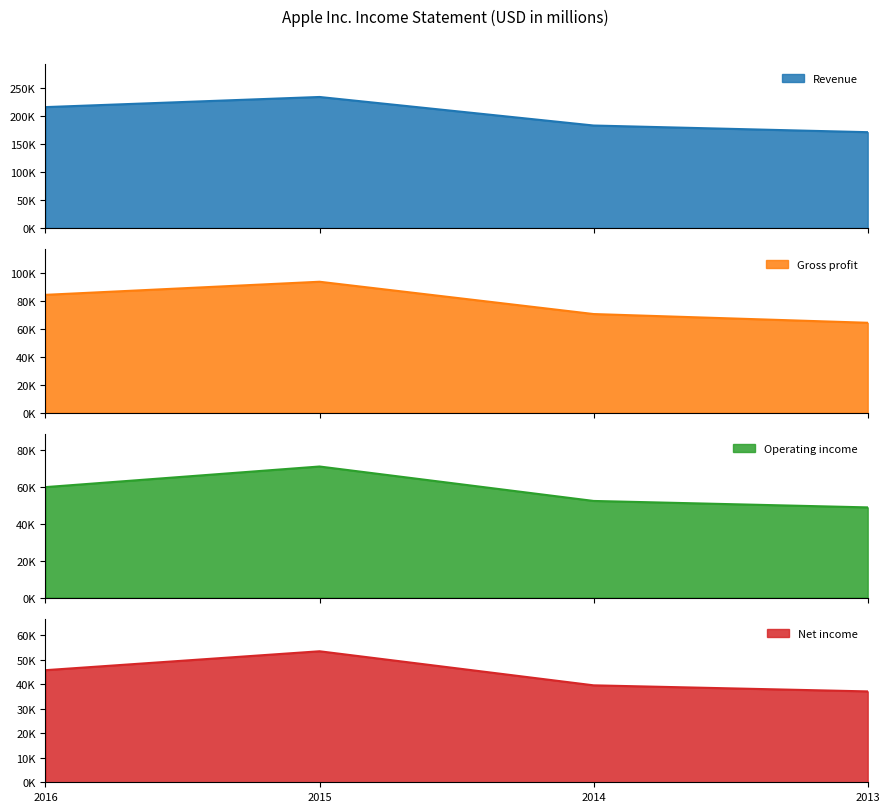

What are all the series names shown in the legend?

Revenue, Gross profit, Operating income, Net income